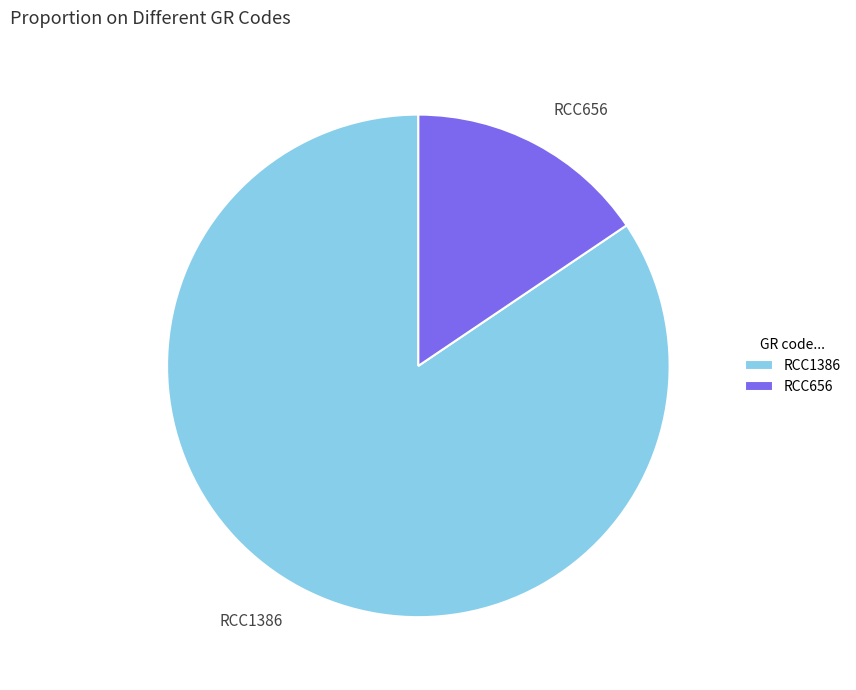

Rank the categories by value from highest to lowest.

RCC1386, RCC656